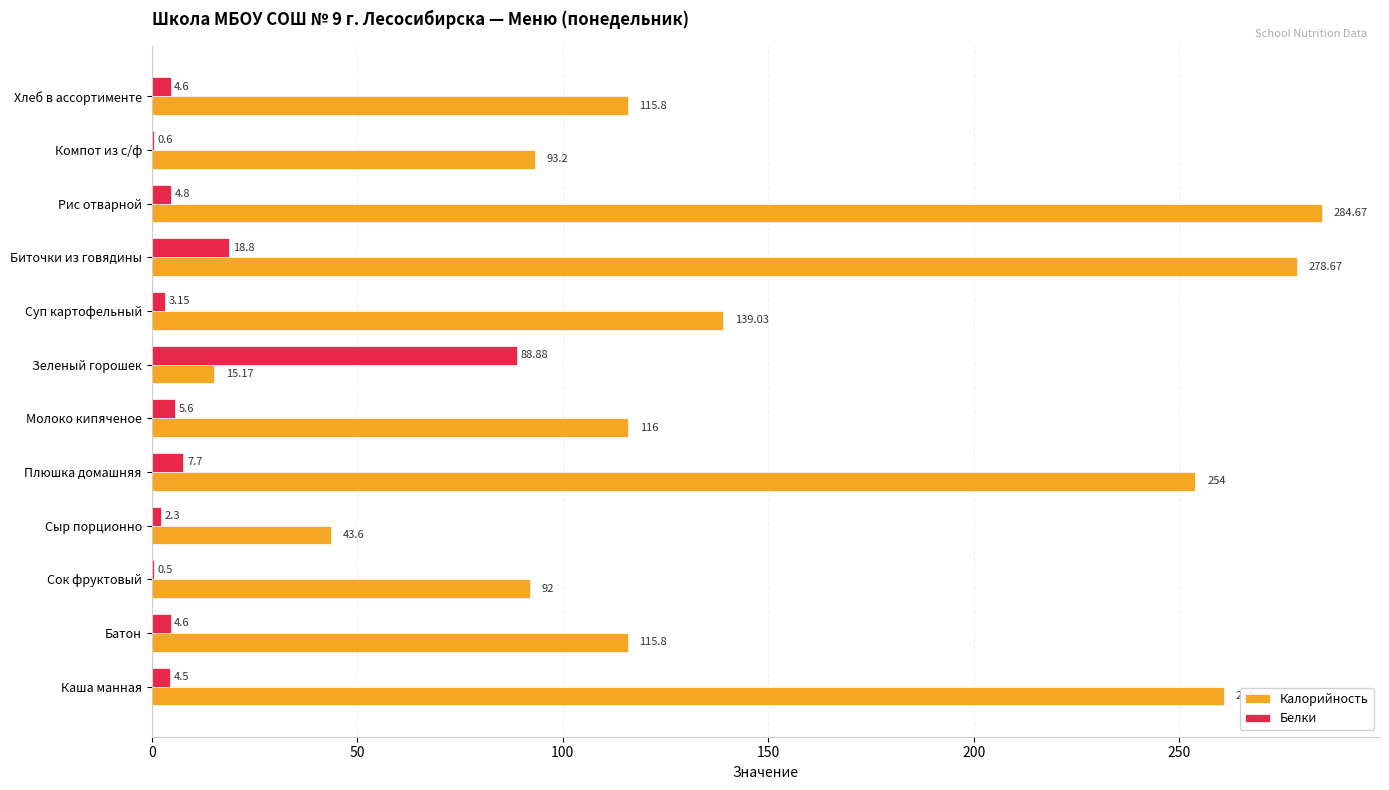

How many distinct data groups are displayed?

2